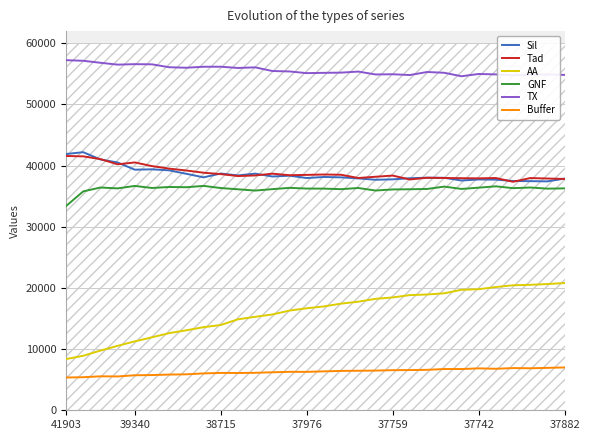

How many lines are shown in the chart?

6